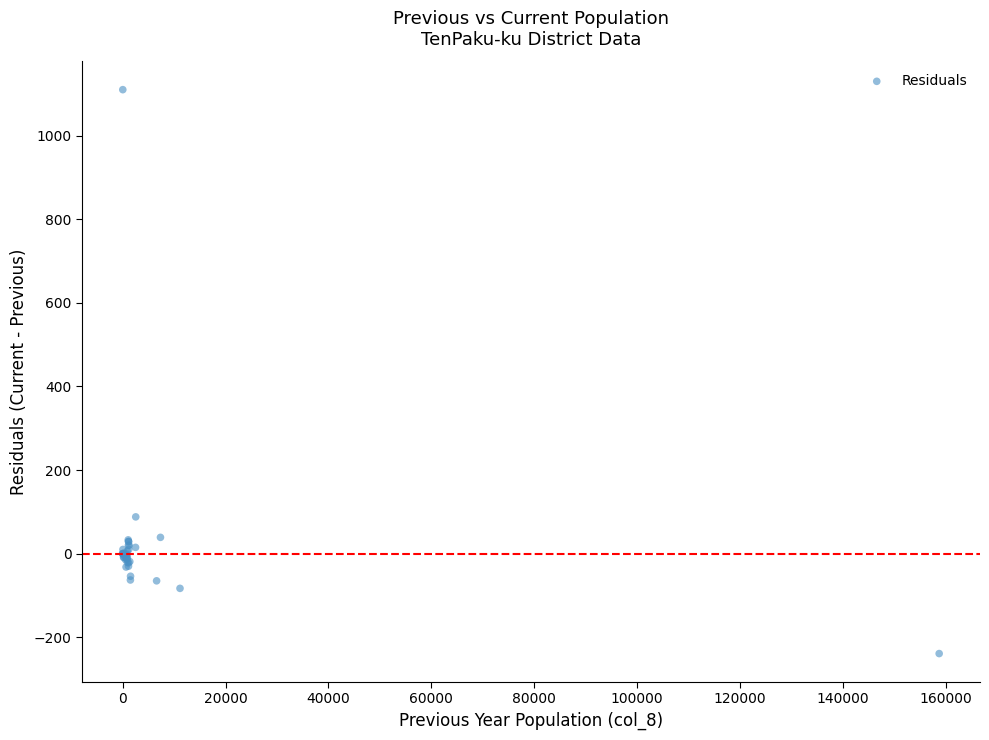

What Y value in the scatter plot is closest to 435?

88